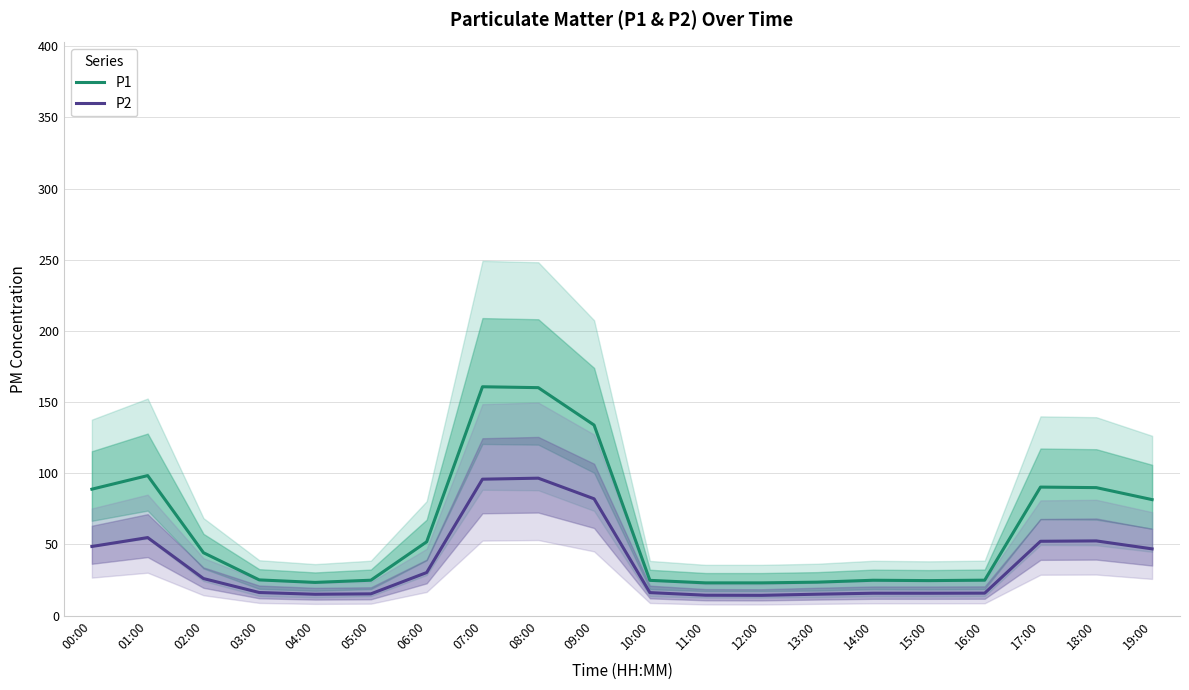

Which series has the largest total across all categories?

P1